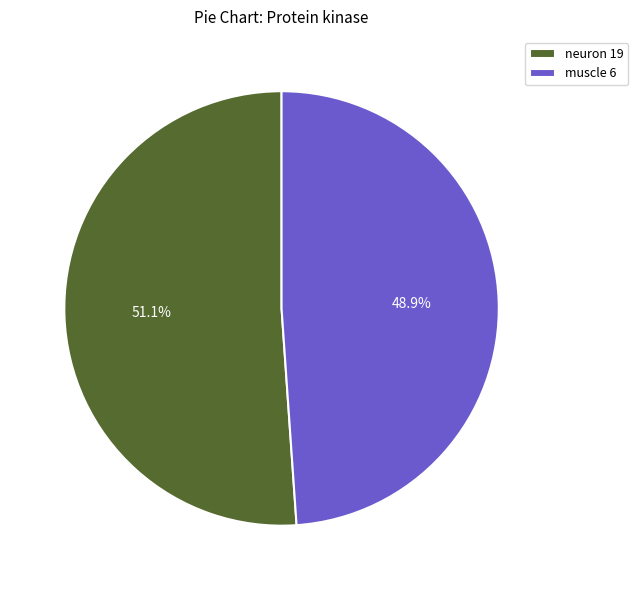

How many segments does this pie chart have?

2